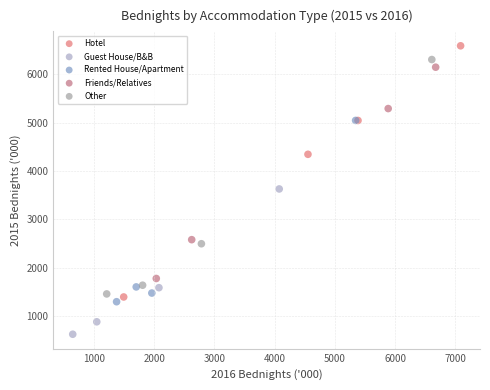

Which series has the largest Y range (max minus min)?

Hotel